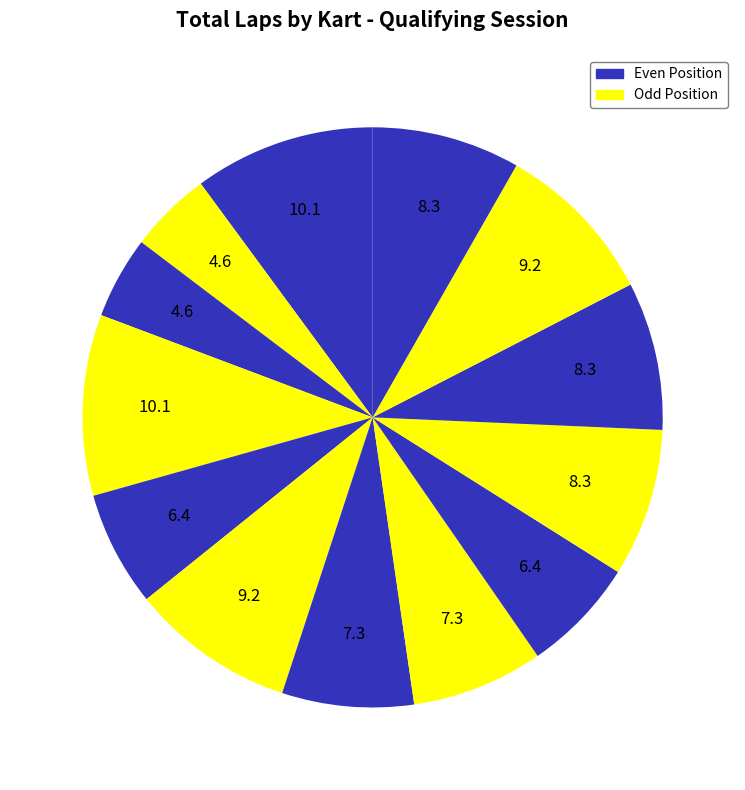

Is there a majority slice in this chart?

No